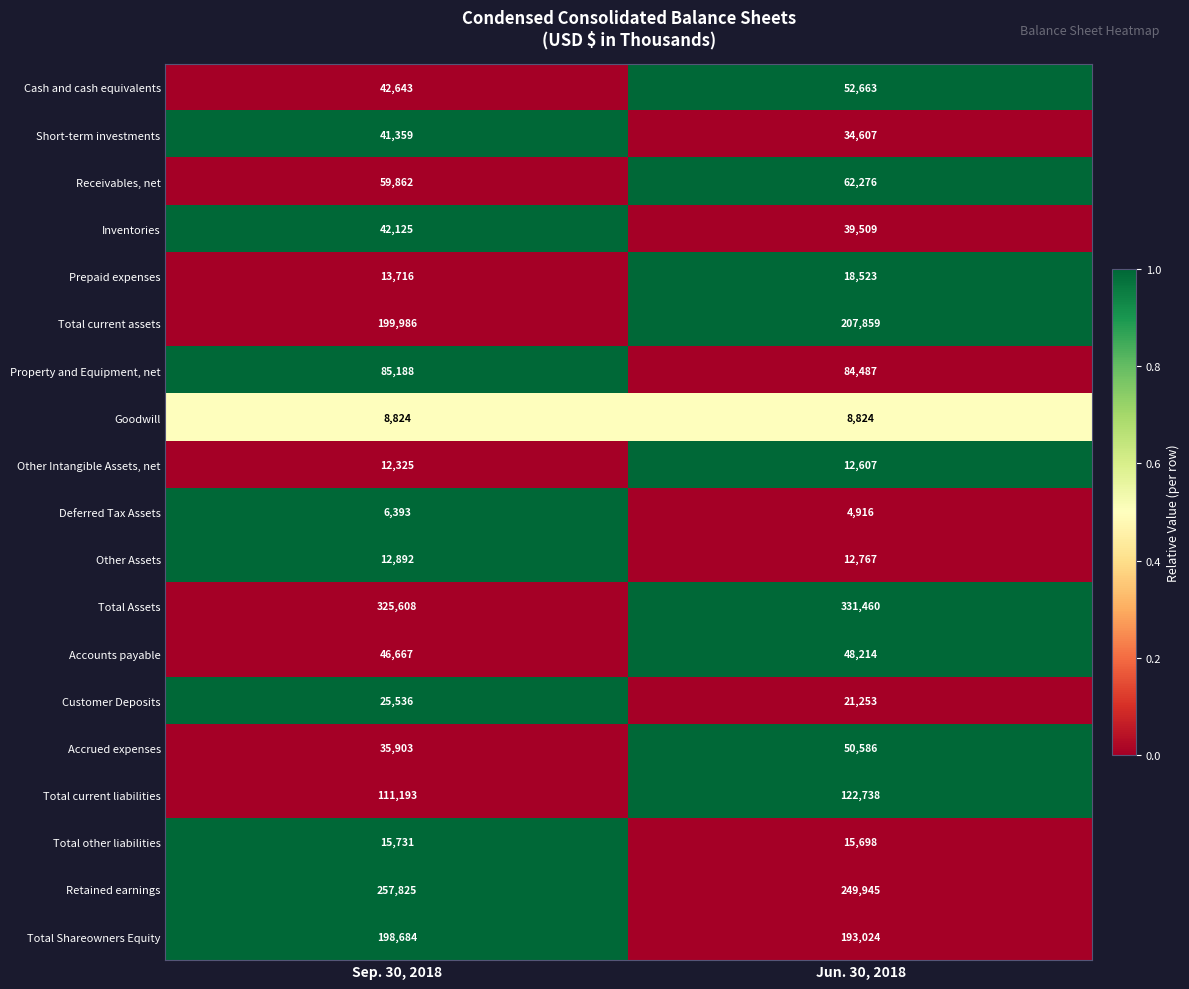

How many data points does each series have?

2